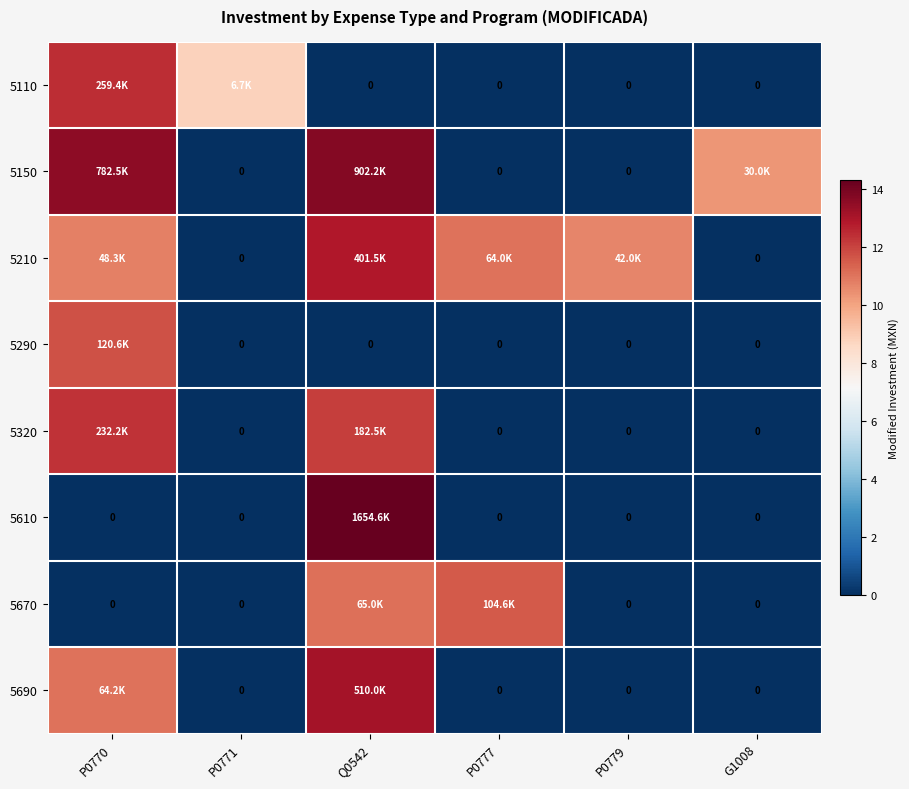

Between P0777 and G1008, which series saw the biggest shift?

5670